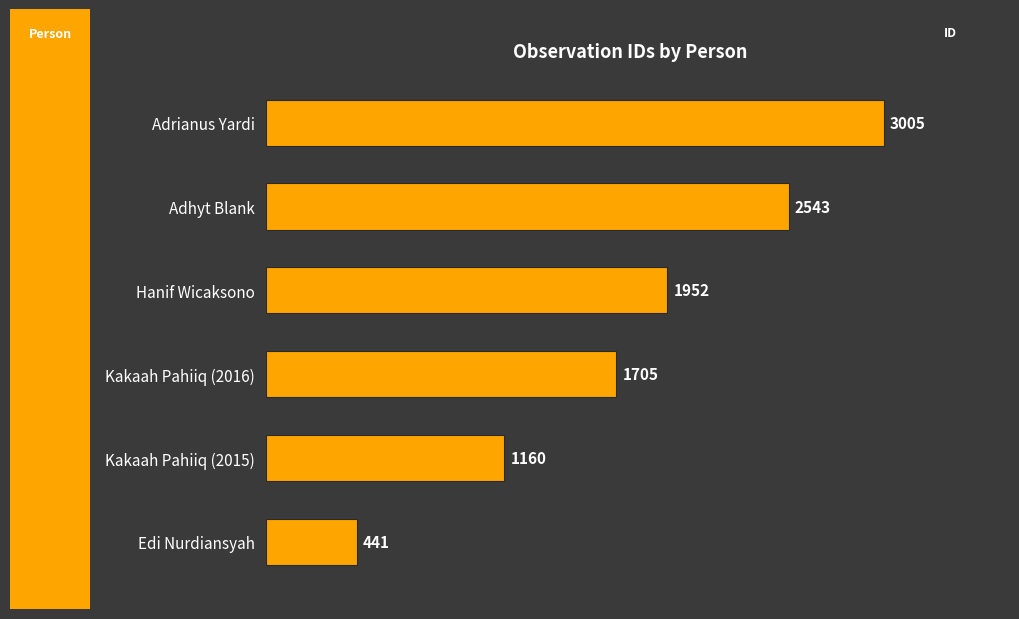

What is the change in value from Adhyt Blank to Edi Nurdiansyah?

-2102